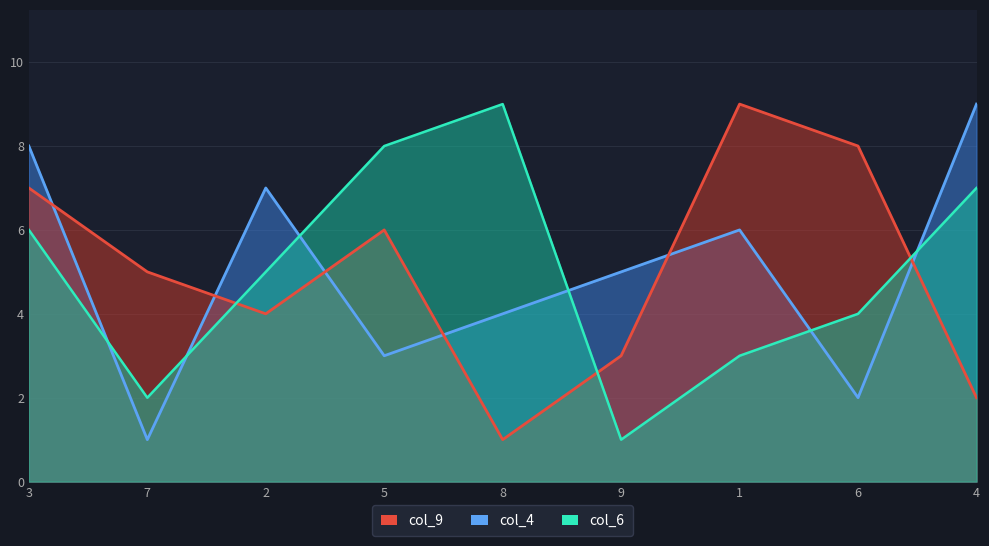

Between which two adjacent categories do col_6 and col_9 first intersect?

7 and 2